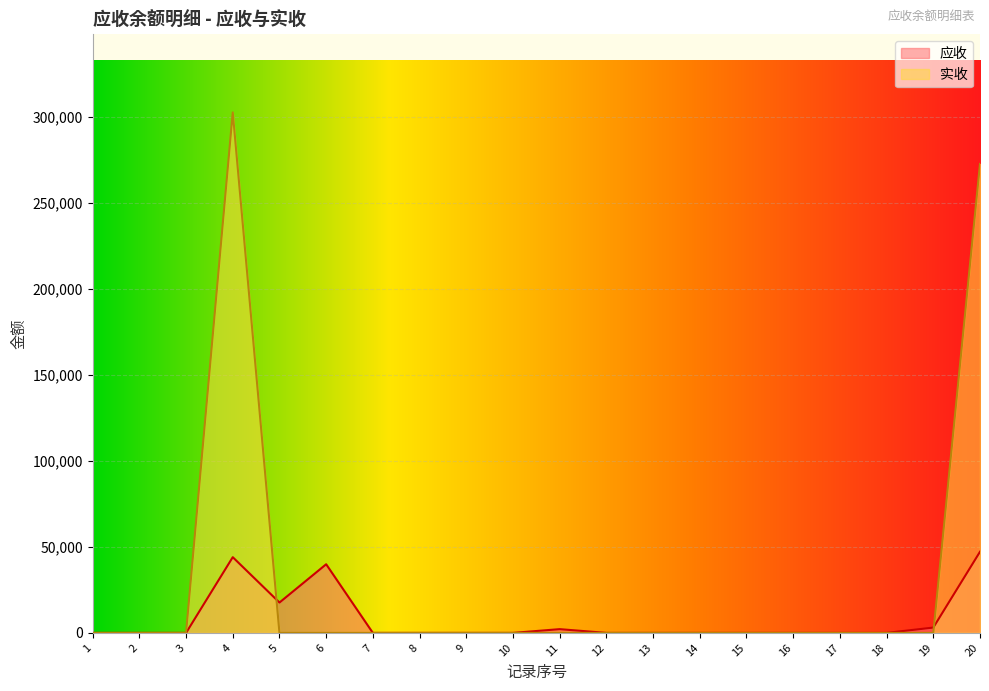

The value of 应收 at 14 is -30438.3. True or false?

False